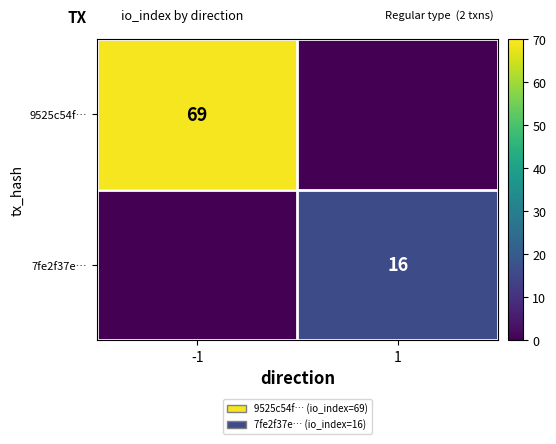

The 7fe2f37e… series shows 4 at 1. True or false?

False